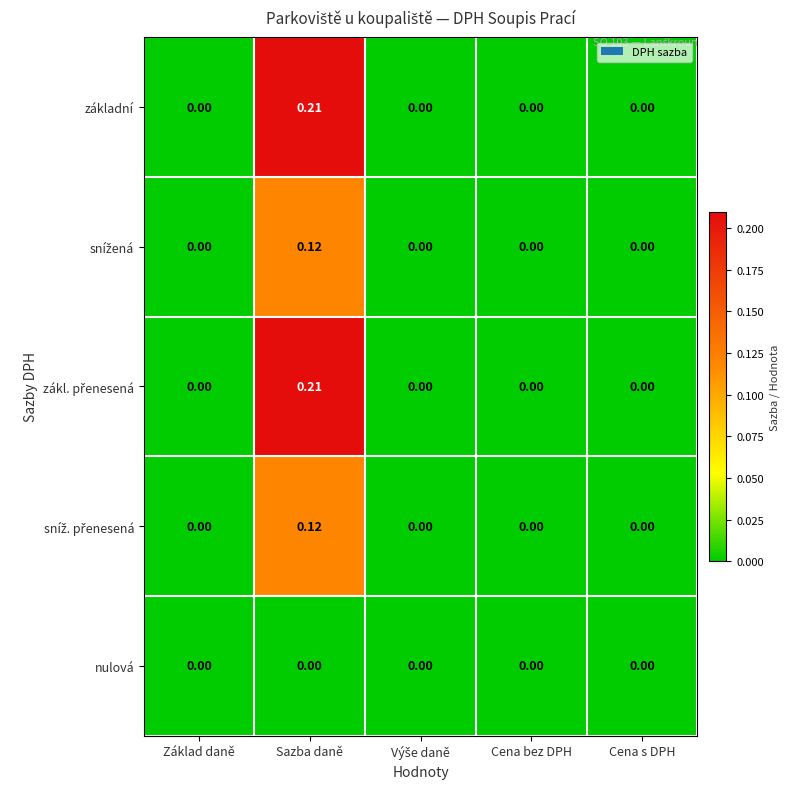

Which category has the highest value across all series?

Sazba daně